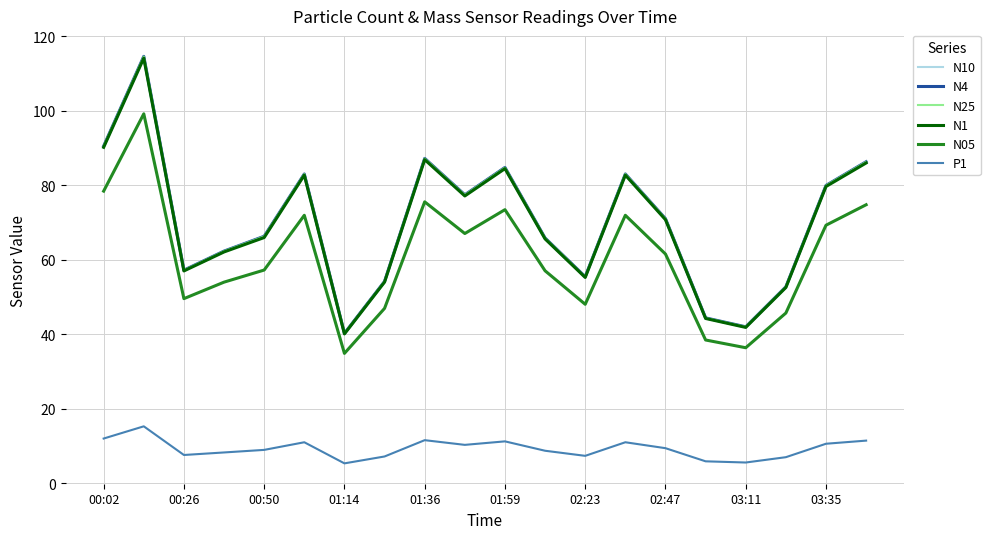

Count the number of data series in this chart.

6